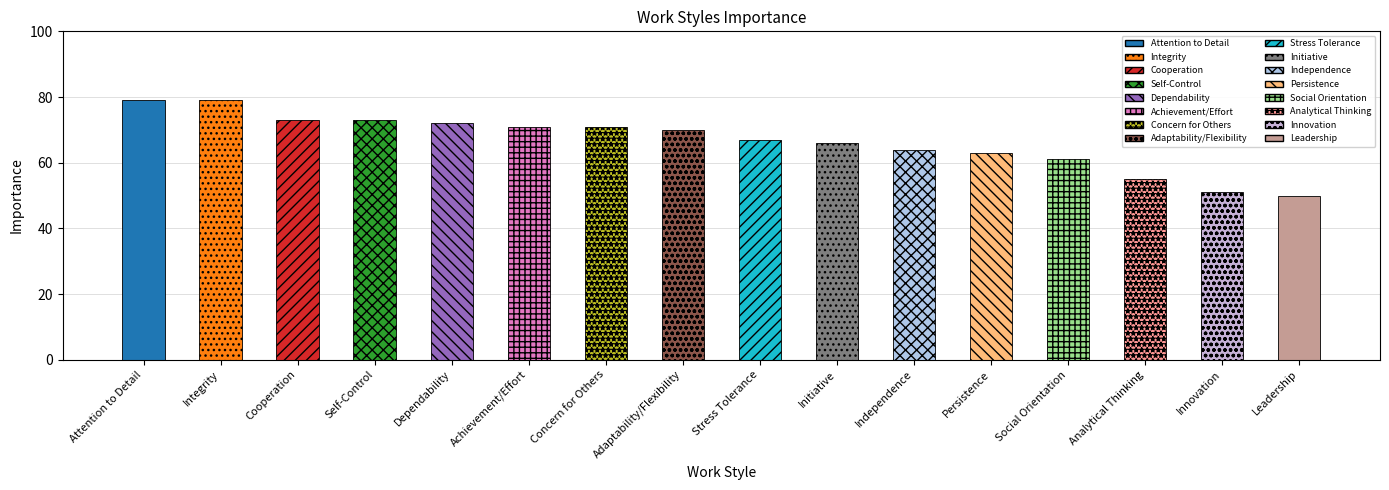

What is the average value?

67